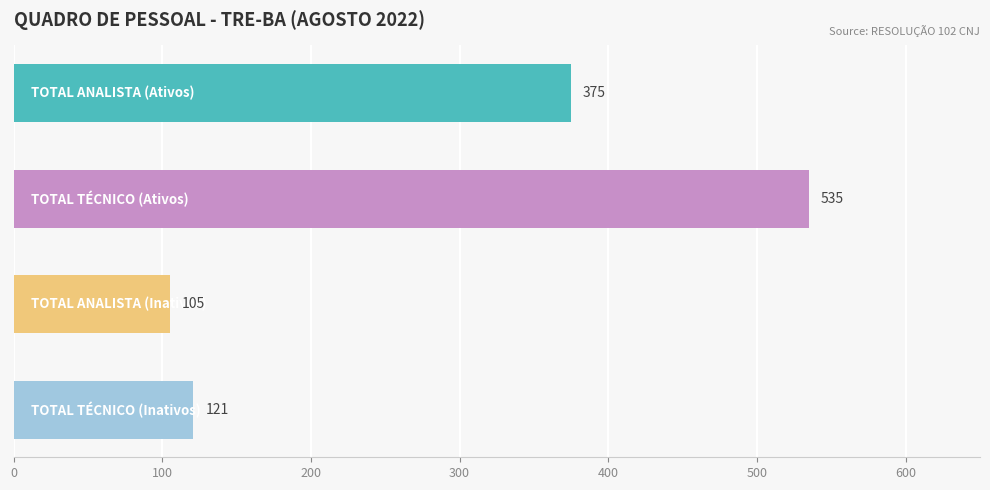

Reading bottom to top, list all the values displayed in this chart.

121	105	535	375